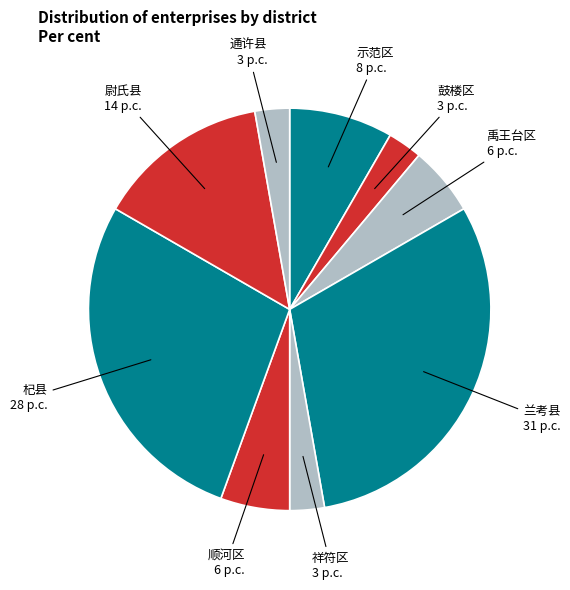

Is there a majority slice in this chart?

No